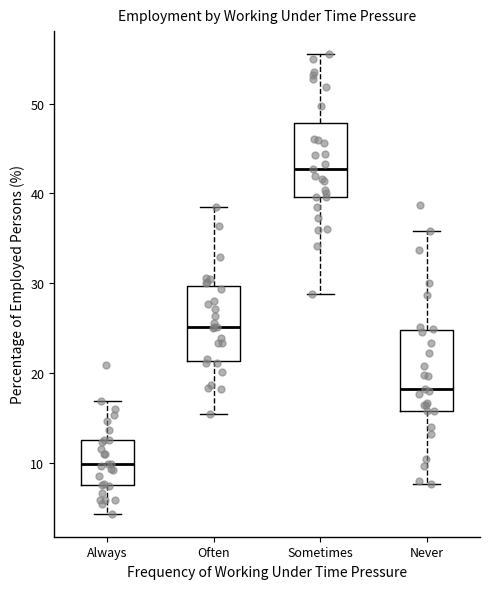

Reading left to right, transcribe this box plot: for each box, give where its median line is, the range the box spans, and where its two whiskers end, as read against the y-axis. The values are not printed on the chart, so give them approximately, as read against the axis.

Always: median 10, box 7 to 13, whiskers 4 to 17
Often: median 25, box 21 to 30, whiskers 15 to 39
Sometimes: median 43, box 40 to 48, whiskers 29 to 56
Never: median 18, box 16 to 25, whiskers 8 to 36